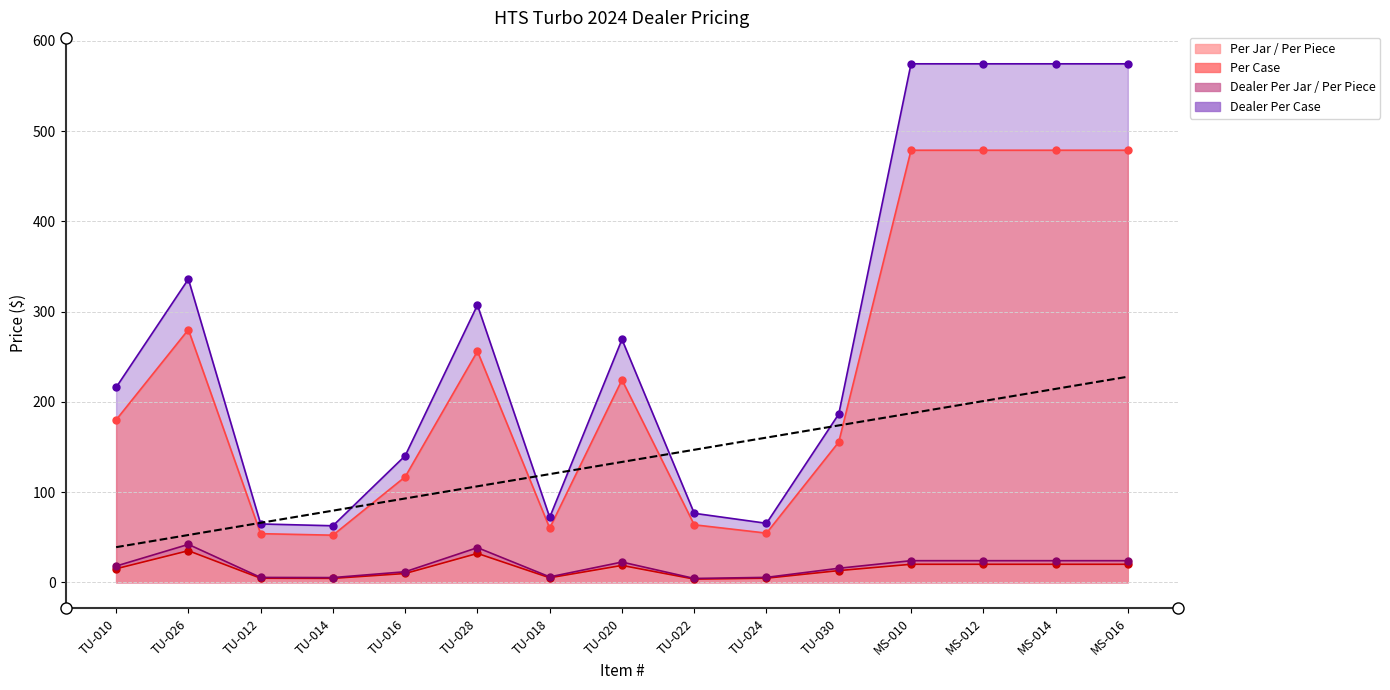

In Per Jar / Per Piece, how many points are higher than both neighbors (excluding endpoints)?

3